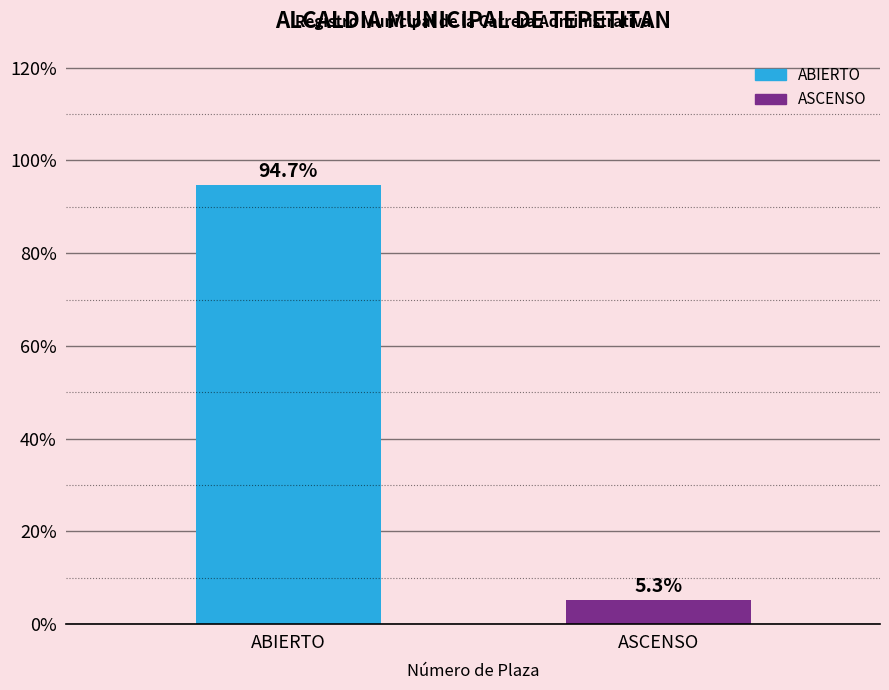

Which category has the lowest value across all series?

ASCENSO